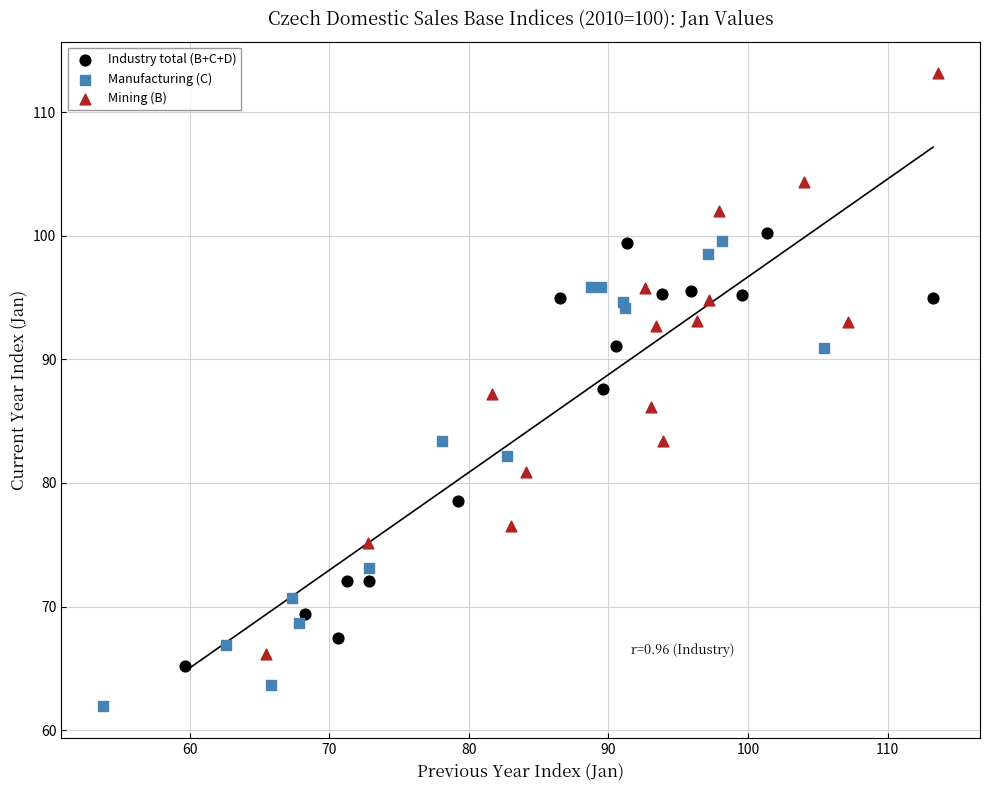

Which series reaches the minimum Y coordinate?

Manufacturing (C)